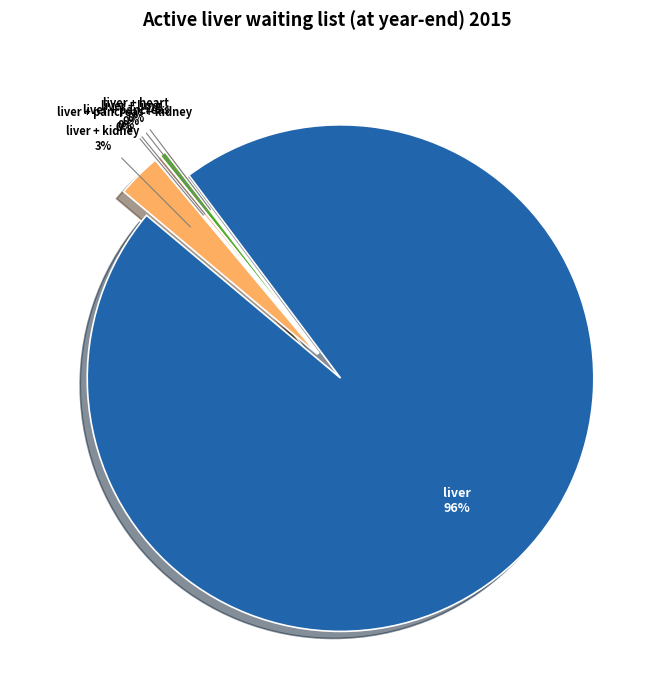

What is the change in value from liver to liver + lung?

-1228